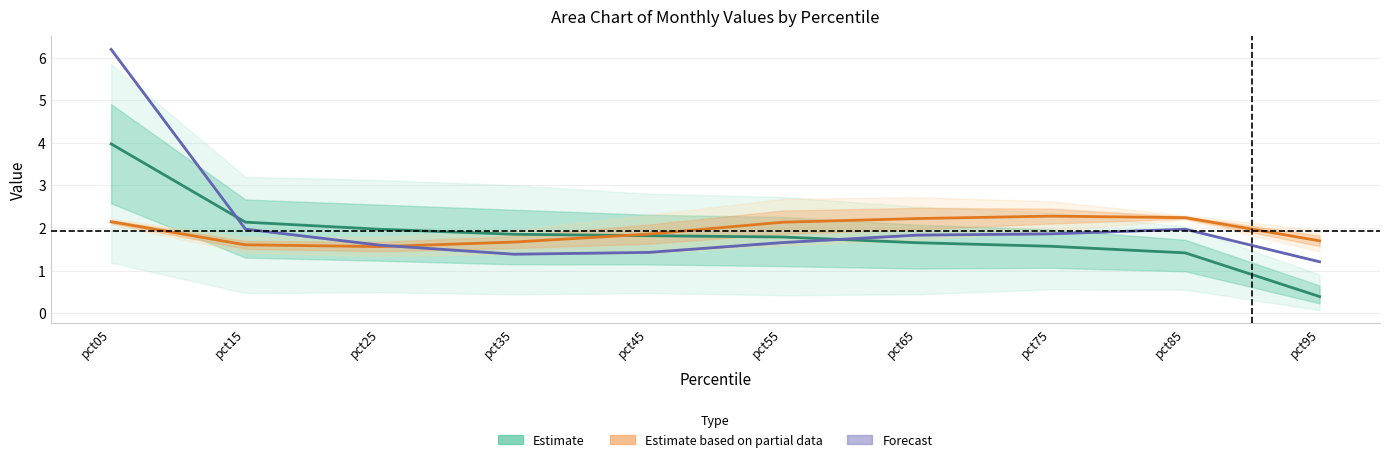

Rank the categories by Forecast value from highest to lowest.

pct05, pct15, pct85, pct75, pct65, pct55, pct25, pct45, pct35, pct95